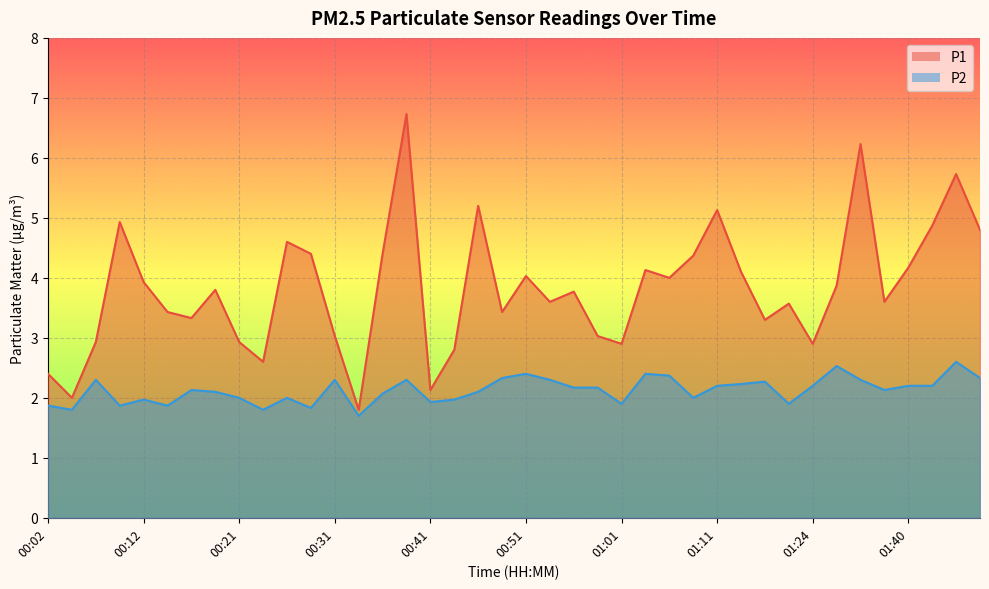

What is the total value across all series at 00:29?

6.2